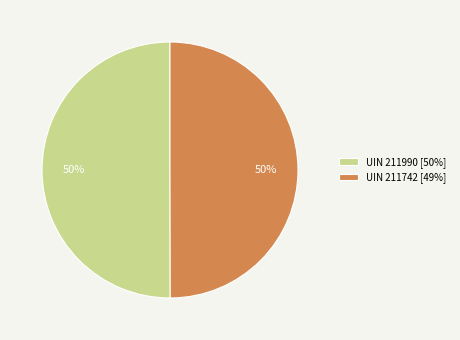

To the nearest percent, what is the average slice percentage?

50%